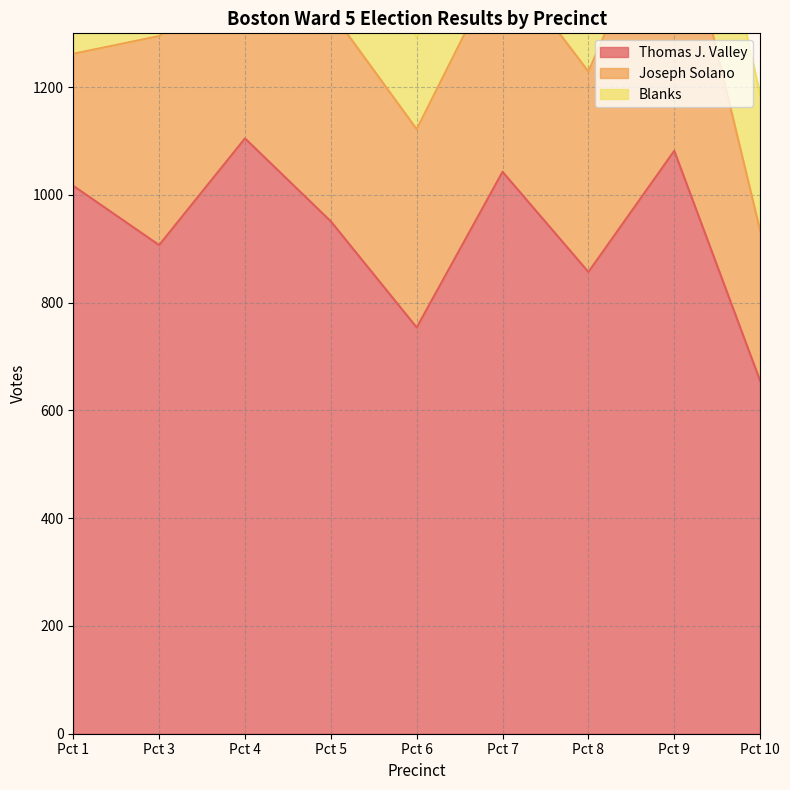

What is the difference between the maximum and minimum values in the Joseph Solano series?

268